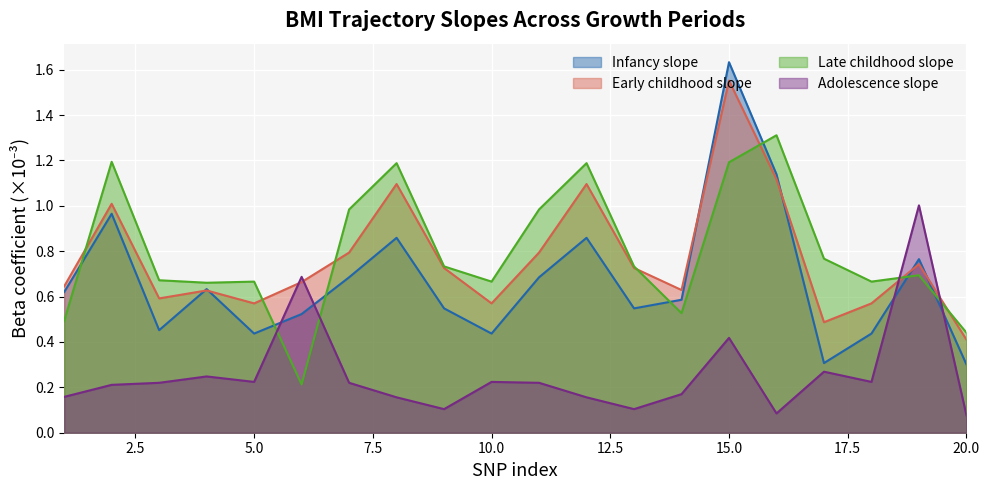

Is the value of Early childhood slope at 14 greater than the value of Late childhood slope at 12?

No